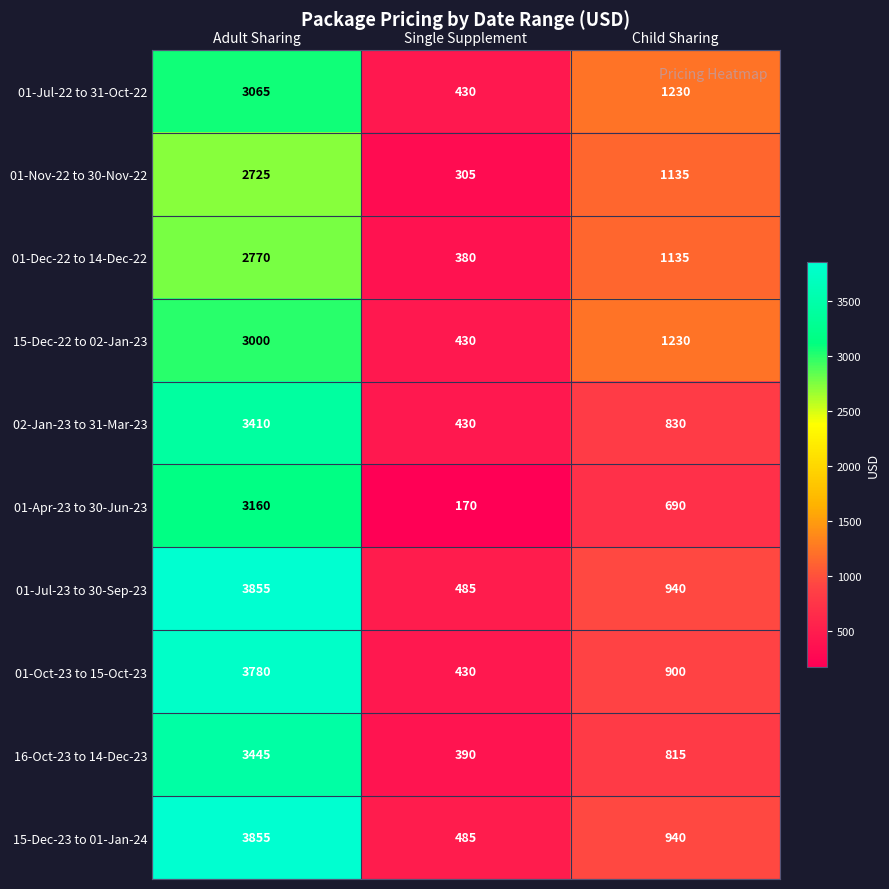

Where is 01-Apr-23 to 30-Jun-23 nearest to the value 1665?

Child Sharing